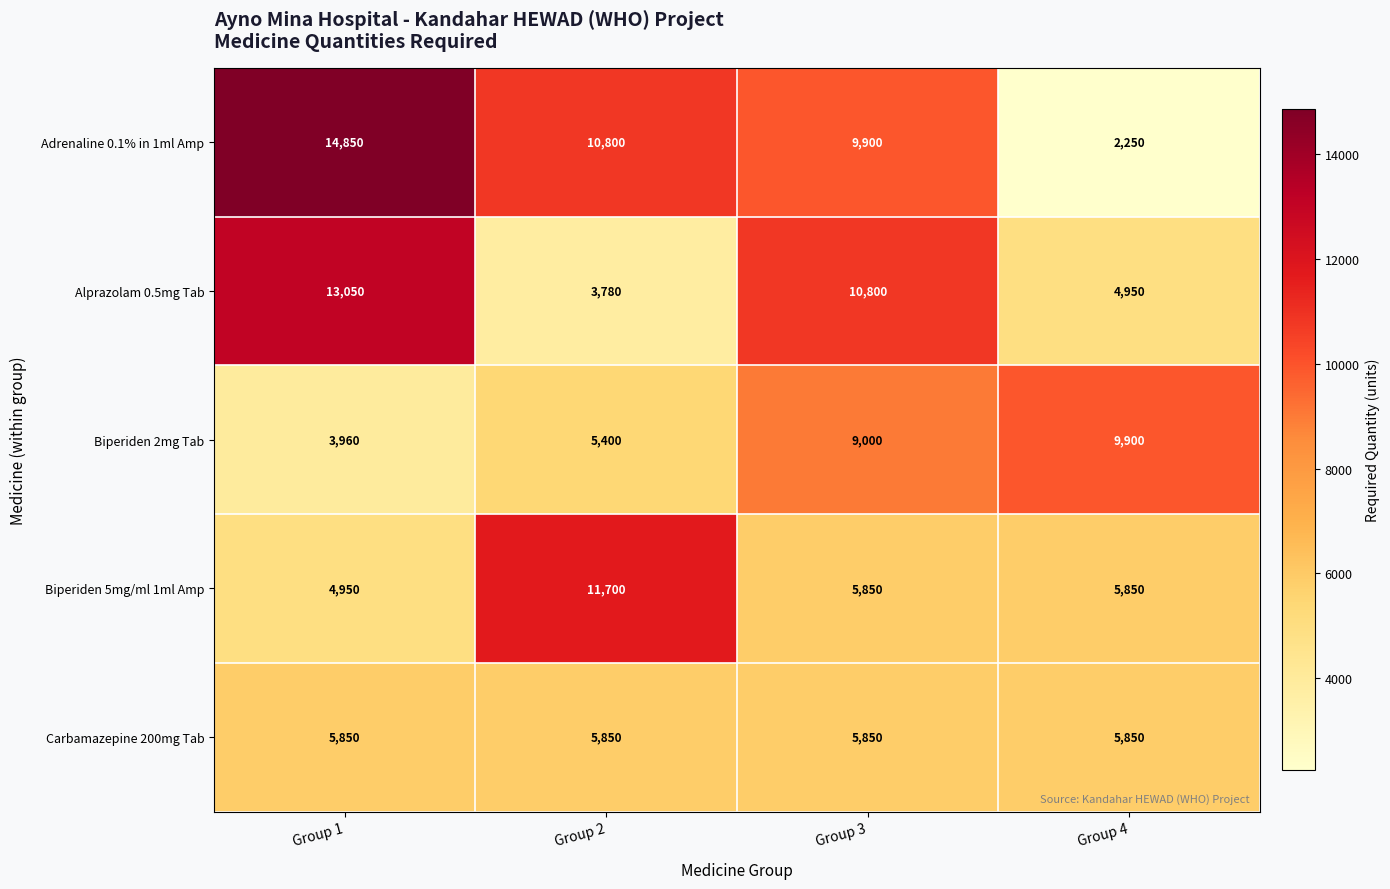

The value of Biperiden 5mg/ml 1ml Amp at Group 2 is 11700. True or false?

True